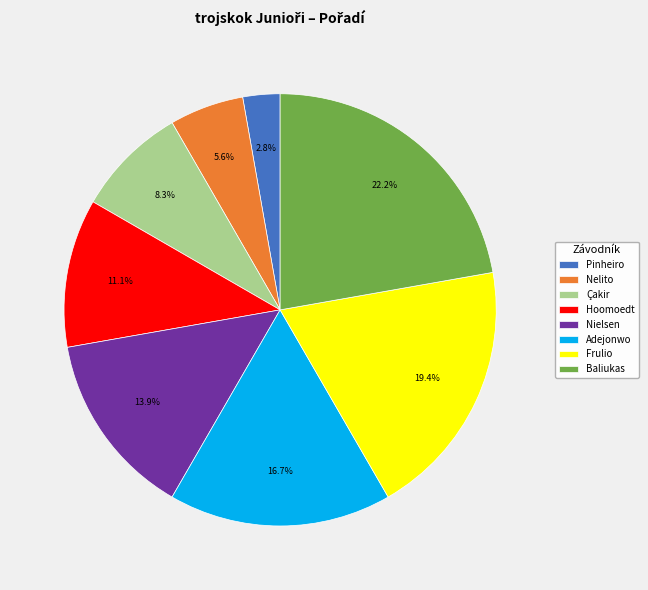

What percentage do Frulio and Adejonwo together represent?

36.1%